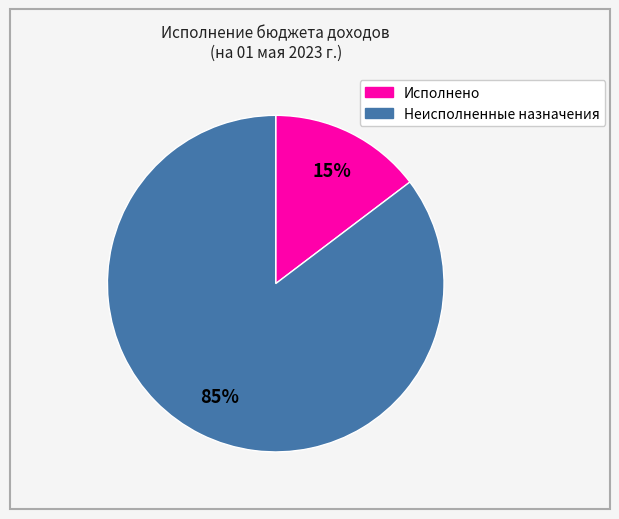

Count the number of slices in the pie.

2